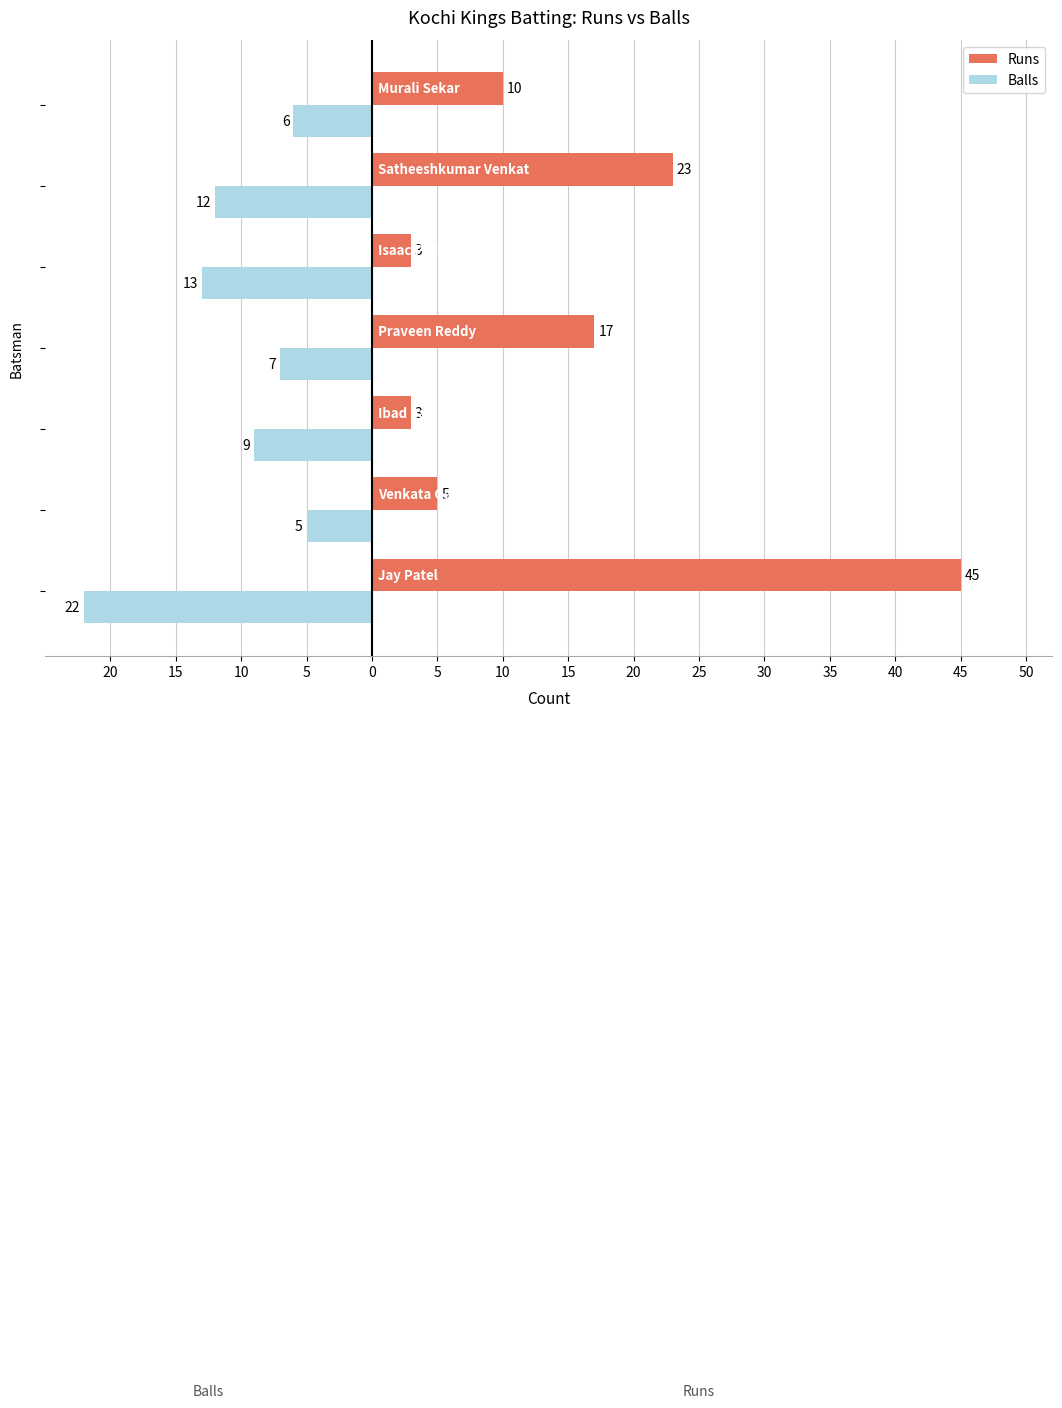

What is the minimum value for Runs?

3